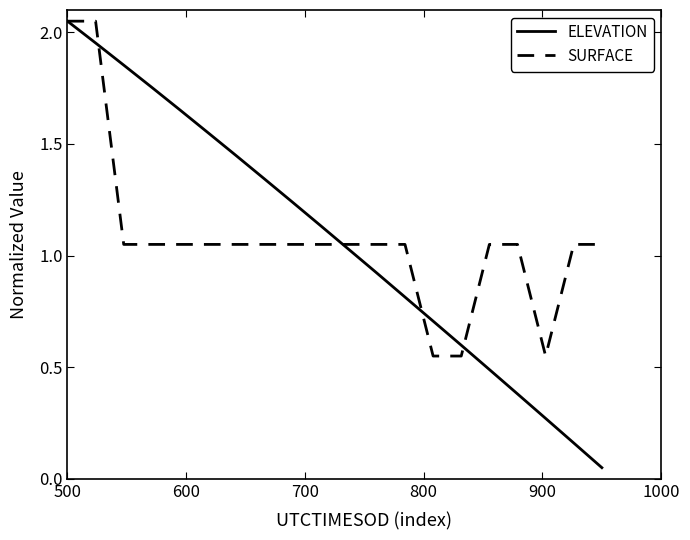

Which series has the widest spread of values?

ELEVATION